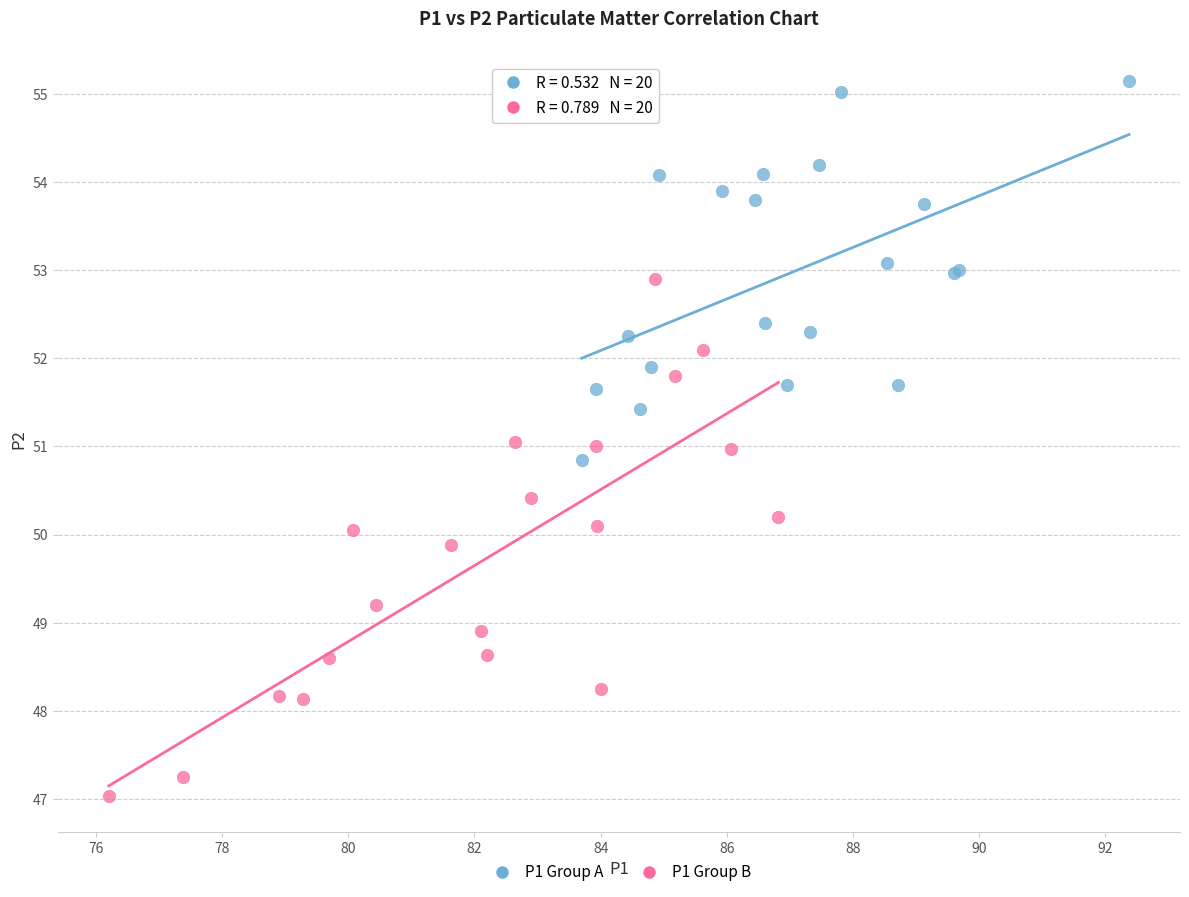

What are all the series names shown in the legend?

P1 Group A, P1 Group B